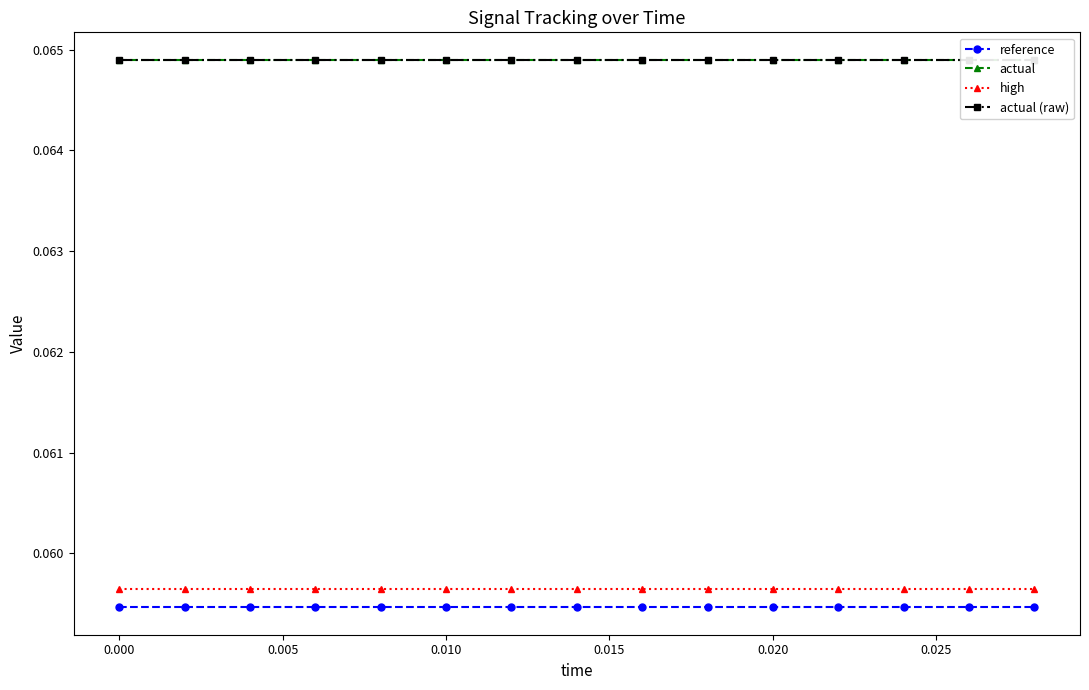

True or false: high and reference intersect in this chart.

False